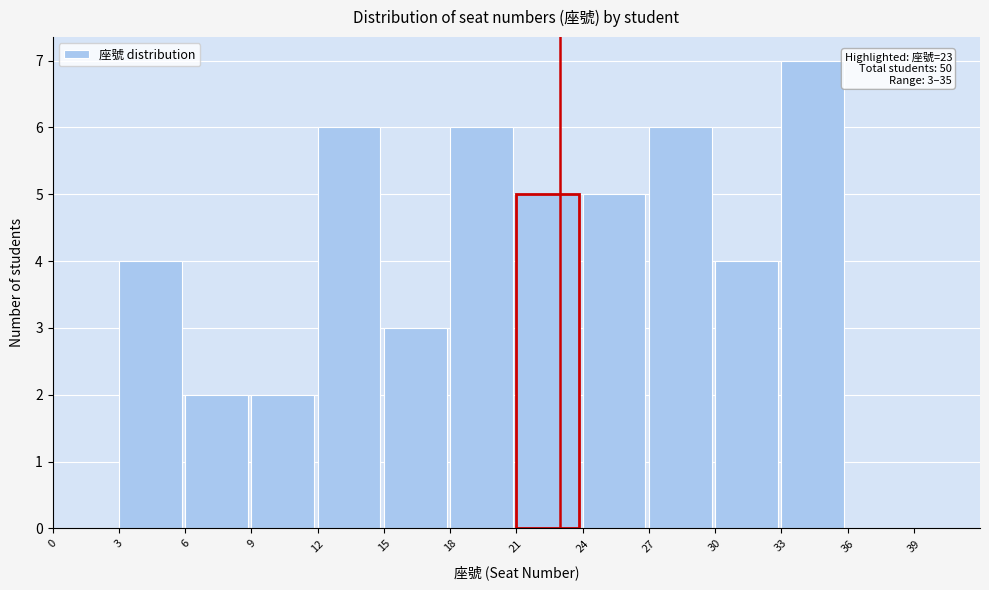

Which range on the x-axis has the tallest bar?

33 to 36